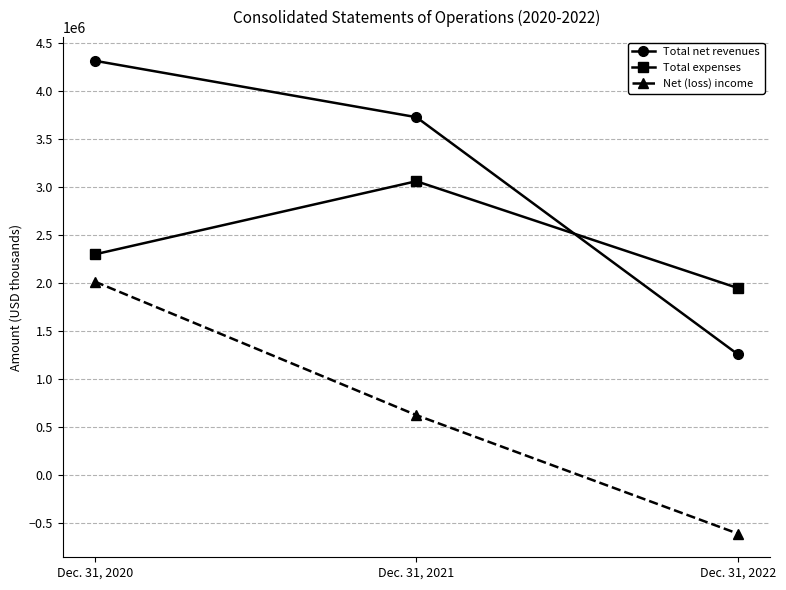

The value of Net (loss) income at Dec. 31, 2020 is 2013110. True or false?

True